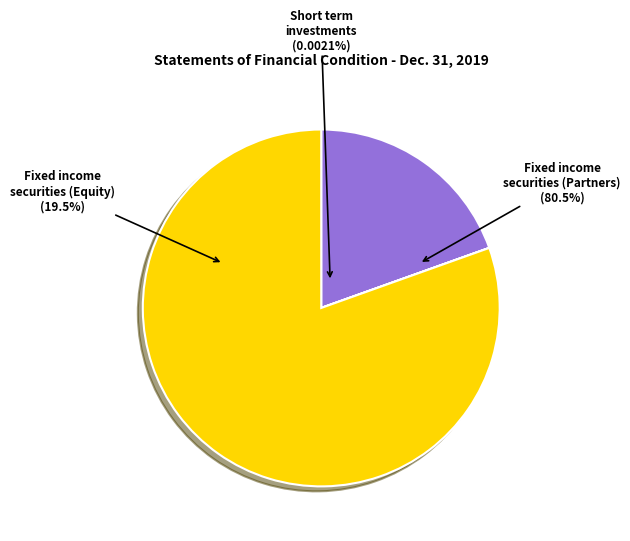

What portion of the pie excludes Short term investments?

100.0%